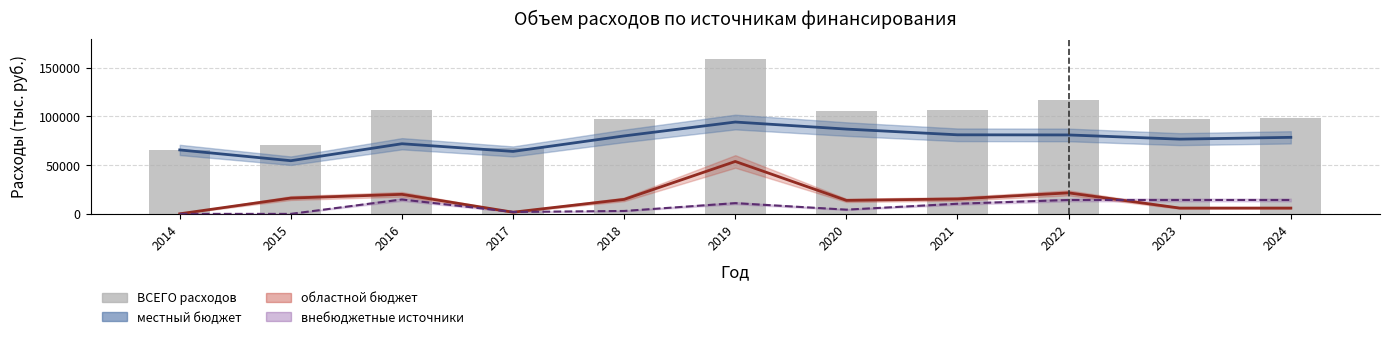

Where is the data nearest to the value 112438?

2022